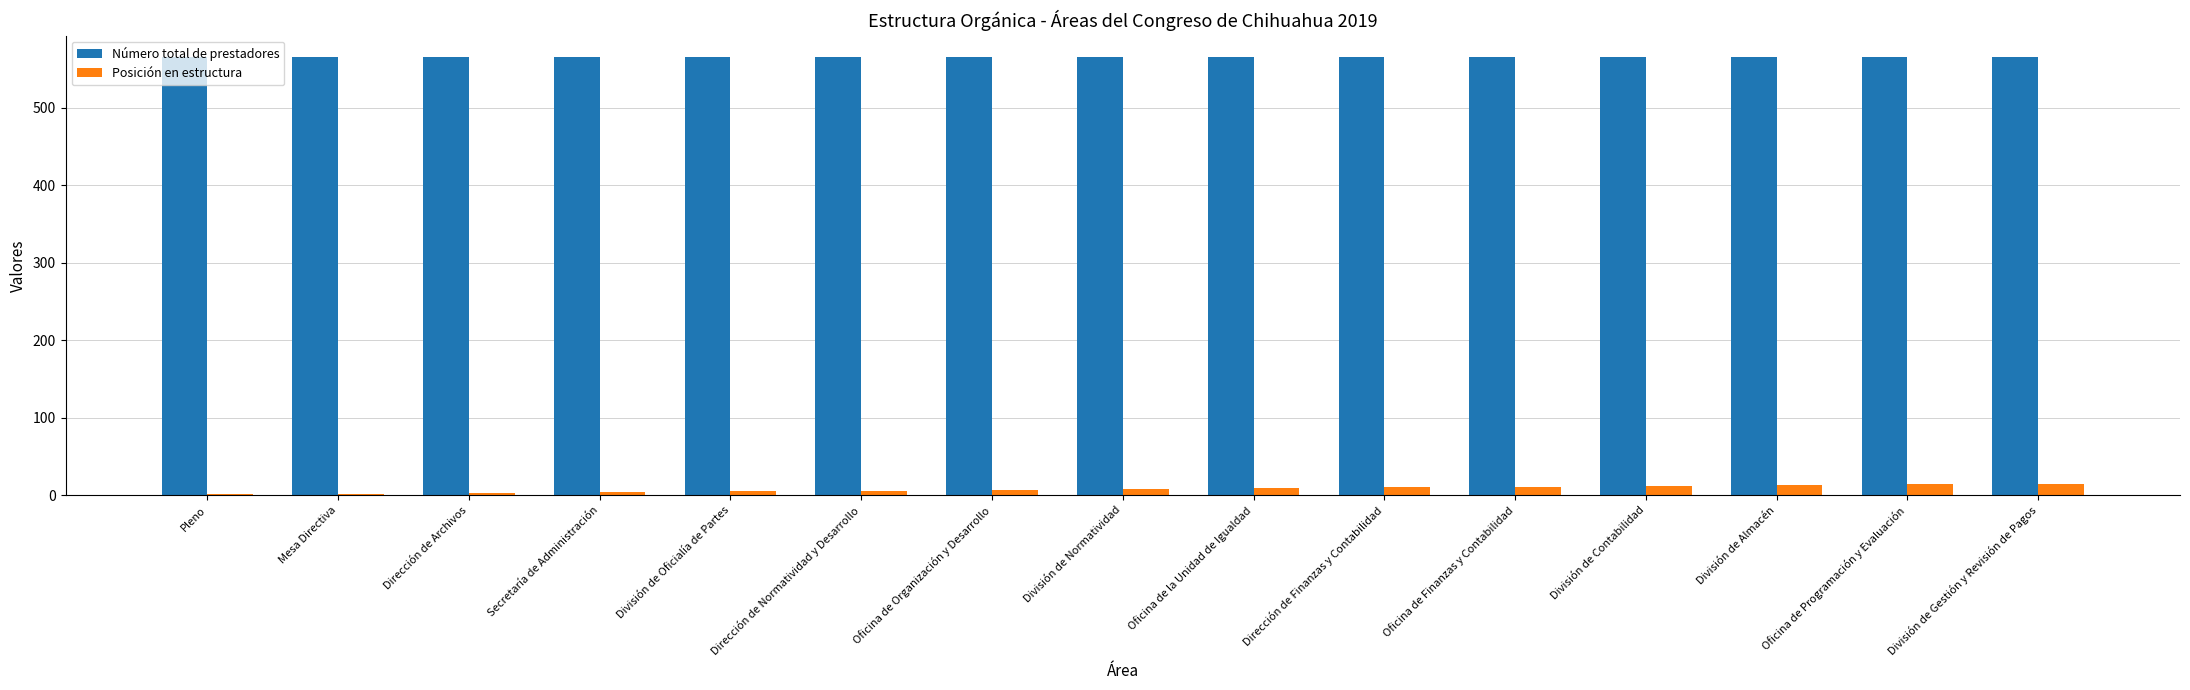

Is the value of Posición en estructura at Oficina de la Unidad de Igualdad greater than the value of Número total de prestadores at Oficina de la Unidad de Igualdad?

No